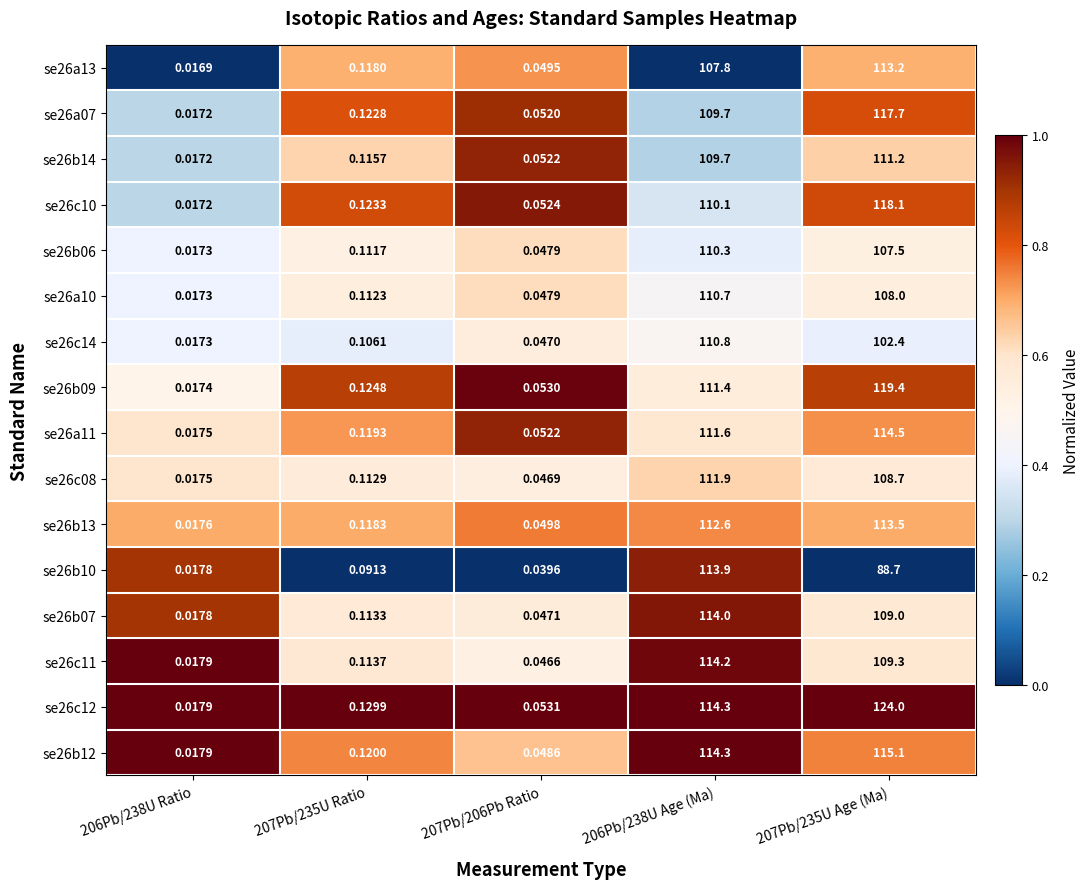

Is the value of se26b09 at 206Pb/238U Age (Ma) greater than the value of se26b10 at 207Pb/206Pb Ratio?

Yes